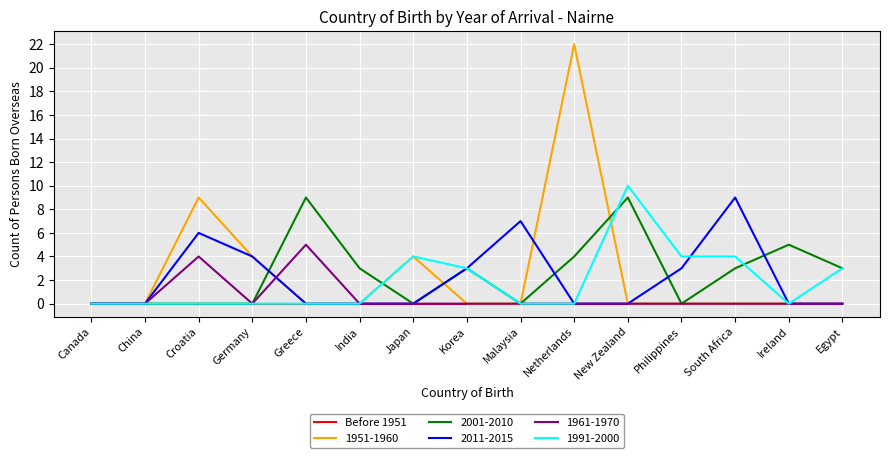

What position from the left is Greece?

5